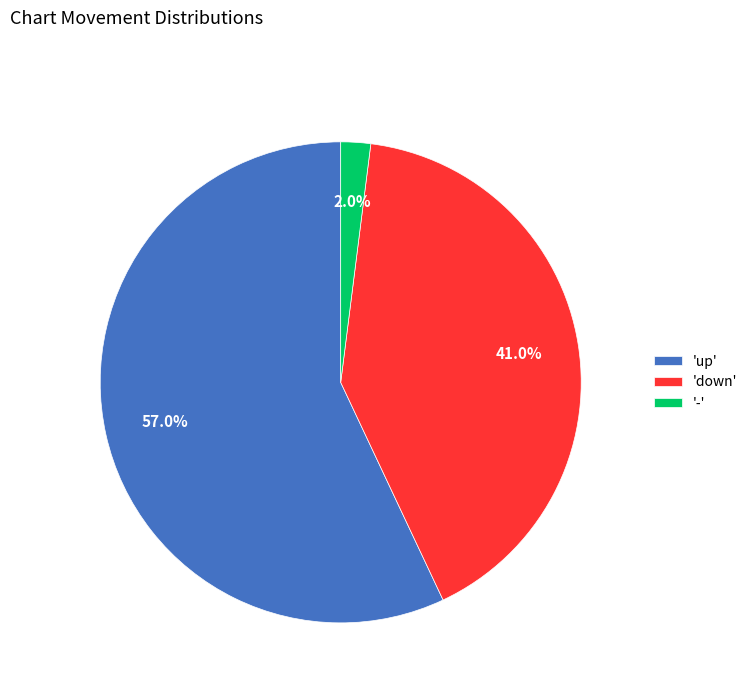

Is there a majority slice in this chart?

Yes